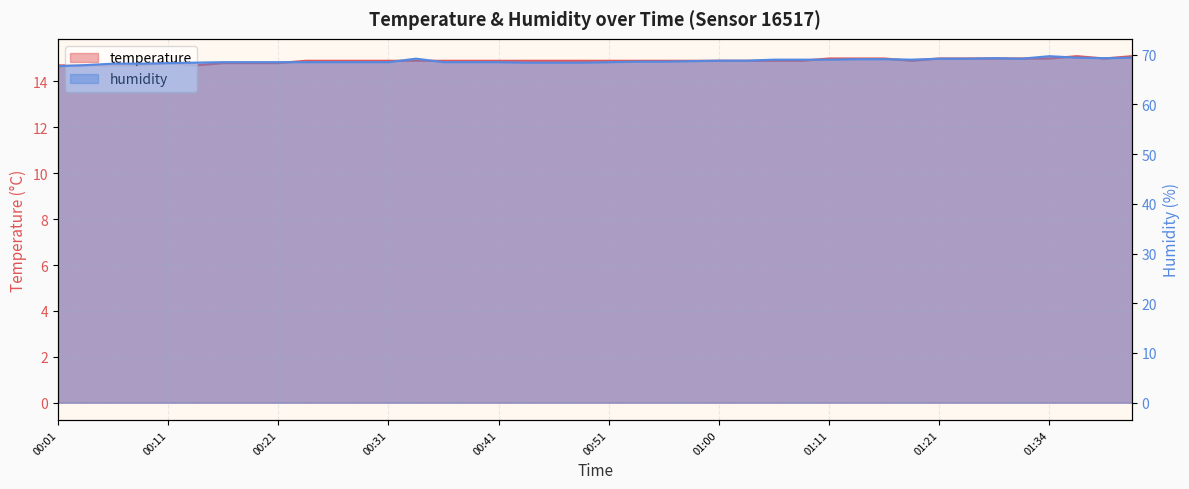

What are all the series names shown in the legend?

temperature, humidity